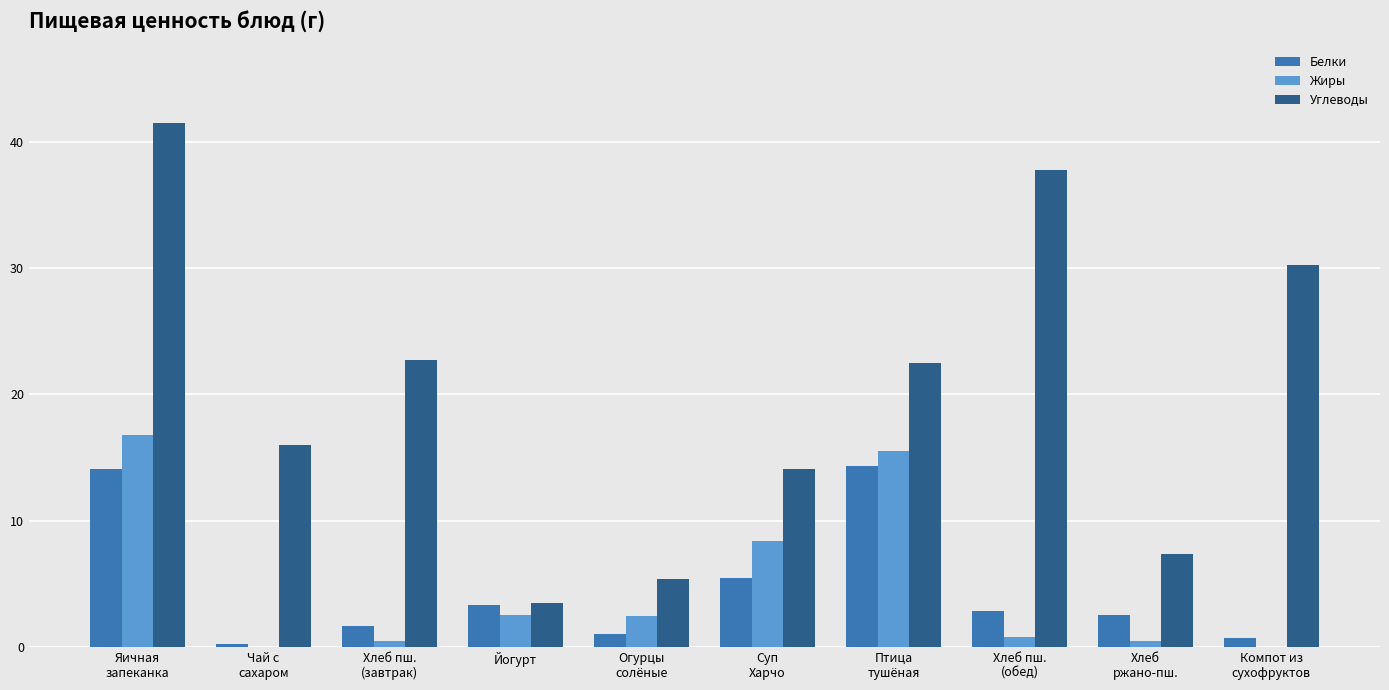

What is the approximate value of Жиры at Птица
тушёная?

15.5